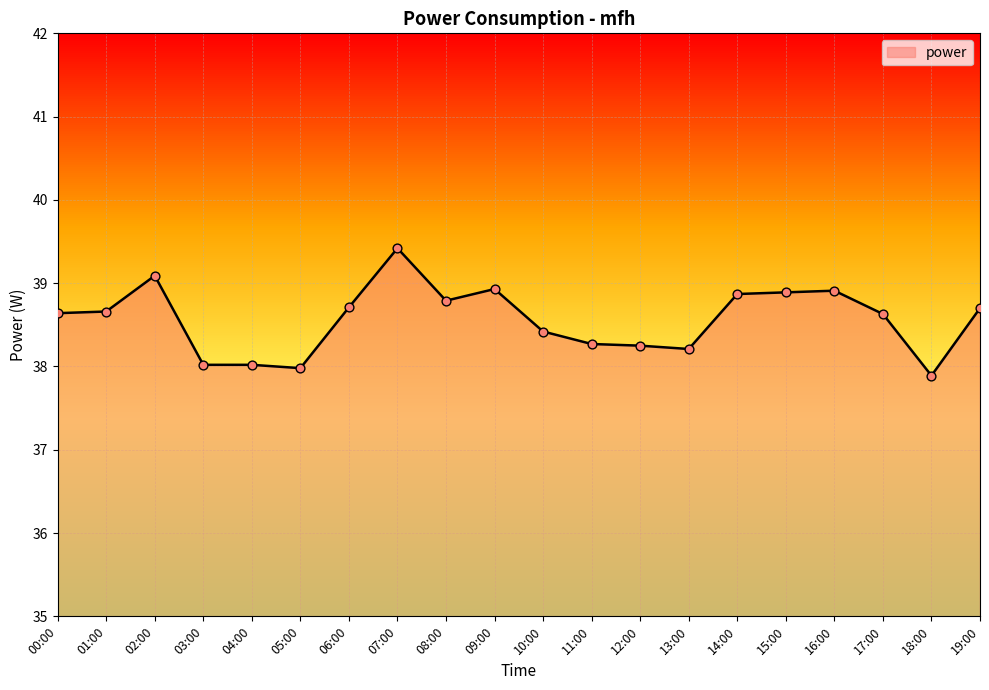

Approximately how many times larger is the value at 09:00 compared to 07:00?

1.0